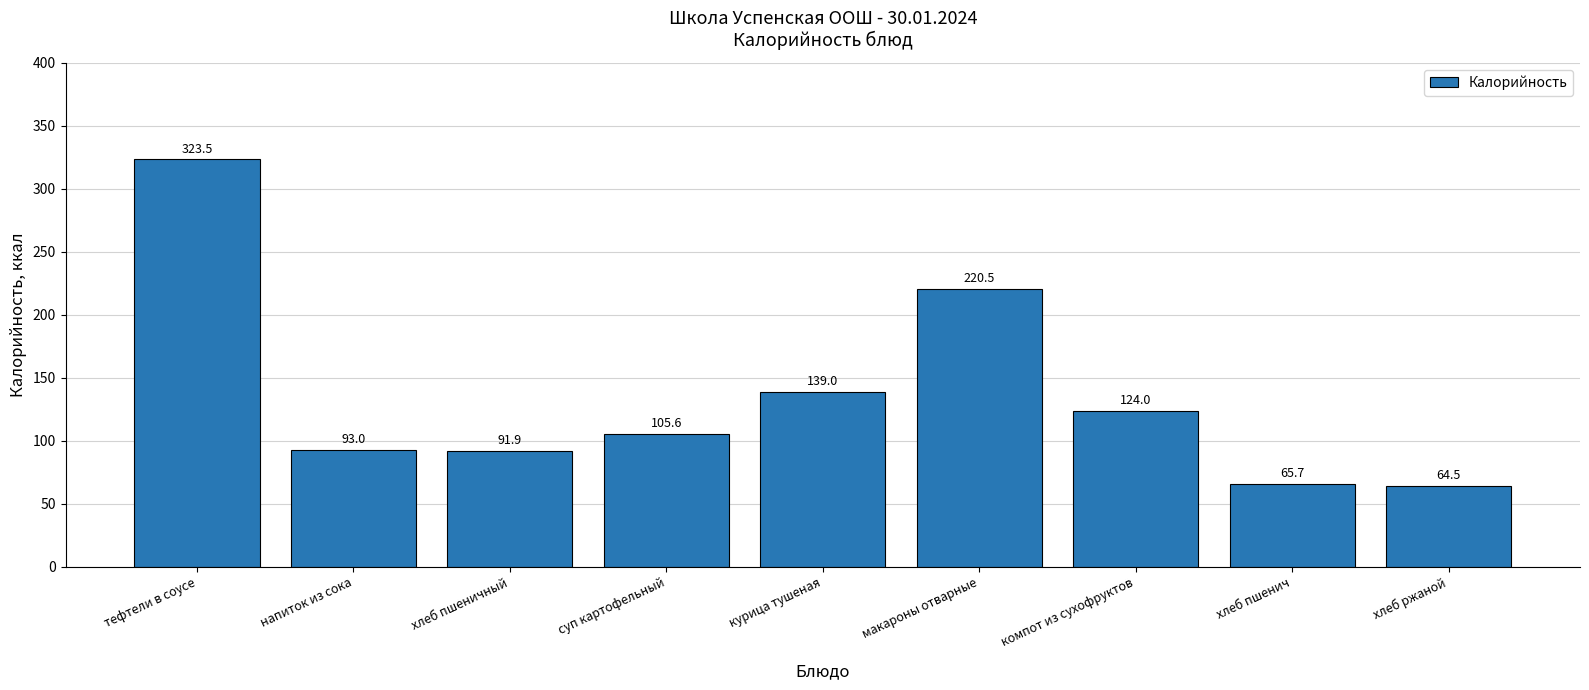

List the labels in order of value, largest first.

тефтели в соусе, макароны отварные, курица тушеная, компот из сухофруктов, суп картофельный, напиток из сока, хлеб пшеничный, хлеб пшенич, хлеб ржаной